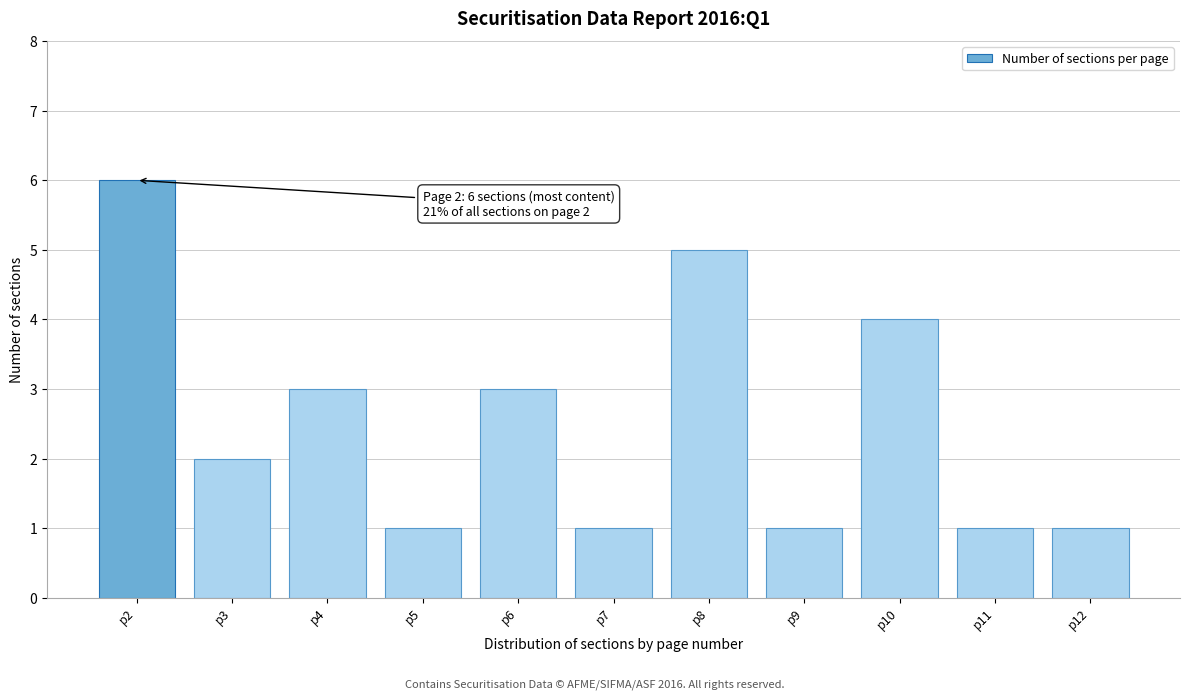

Reading left to right, what are all the values shown in this chart?

6	2	3	1	3	1	5	1	4	1	1